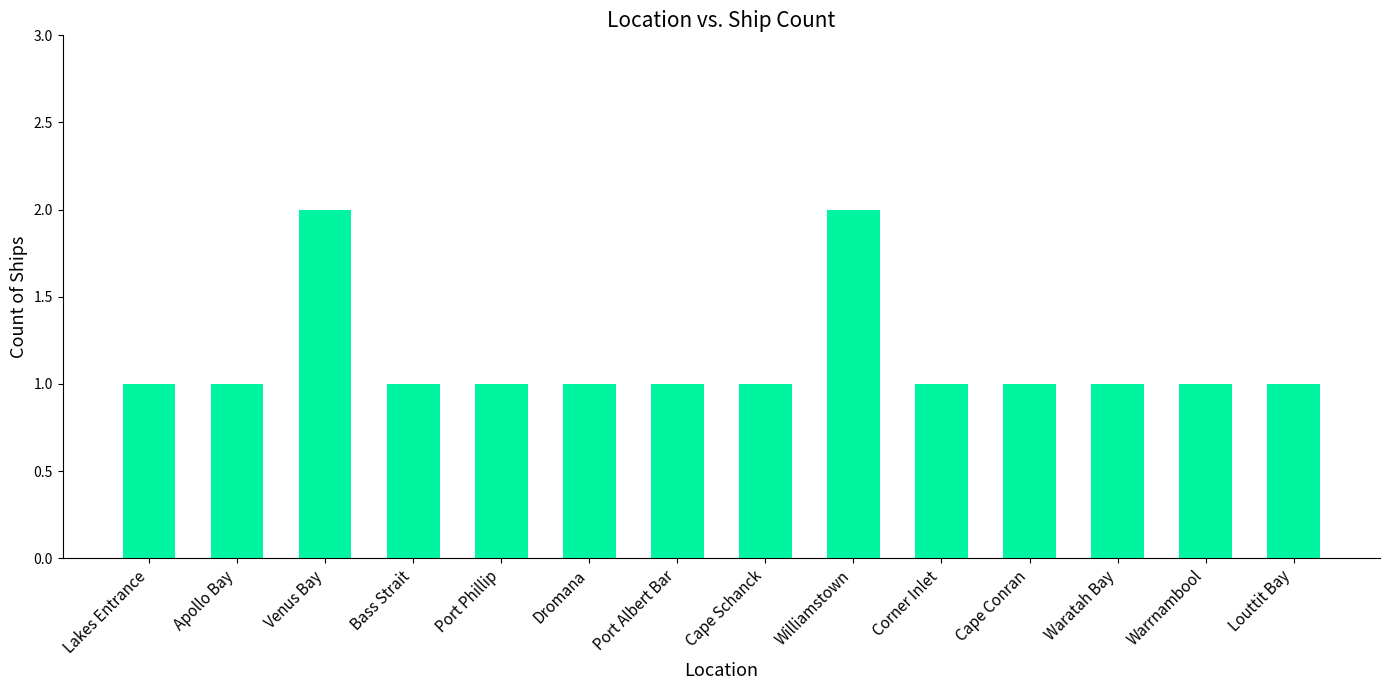

Which has a higher value, Williamstown or Lakes Entrance?

Williamstown